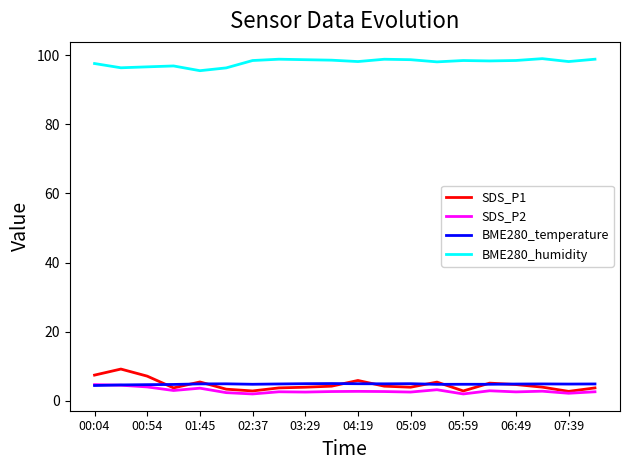

True or false: SDS_P1 and BME280_humidity cross at least once.

False